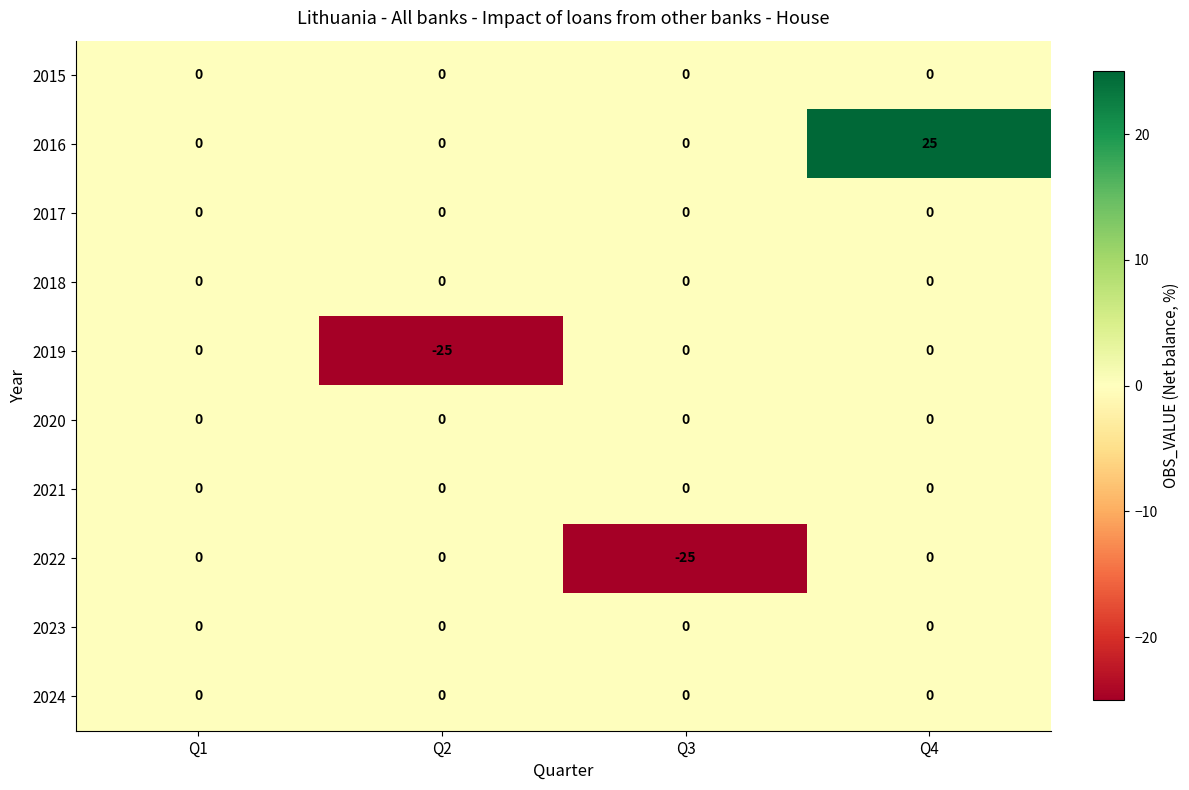

What is the total value across all series at Q3?

-25